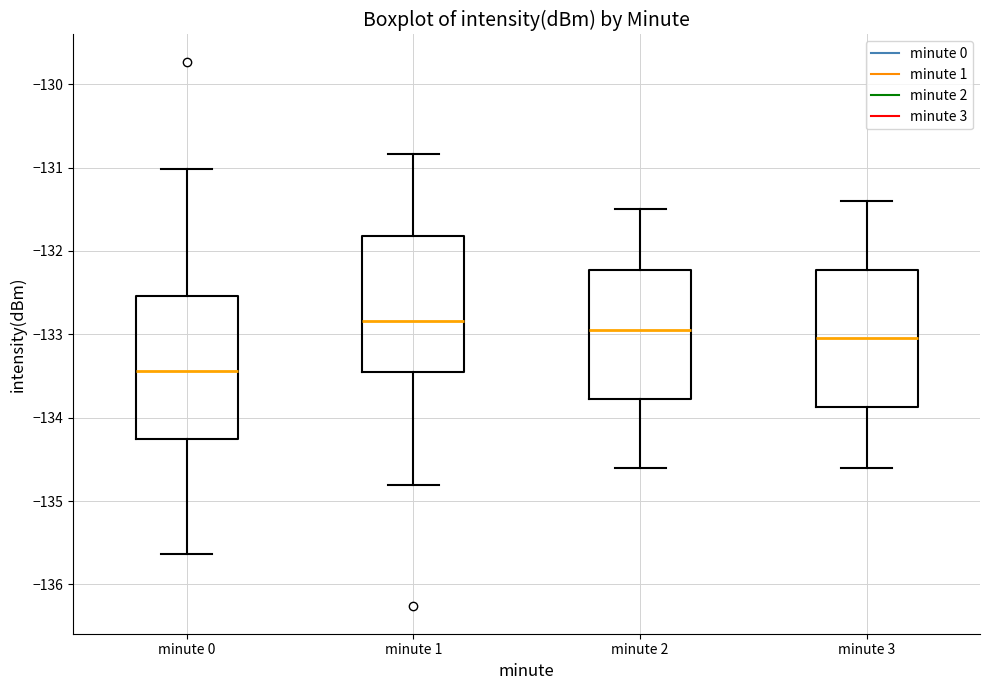

Where does the upper whisker of the box for minute 1 end on the y-axis? The values are not printed on the chart, so give them approximately, as read against the axis.

-130.8